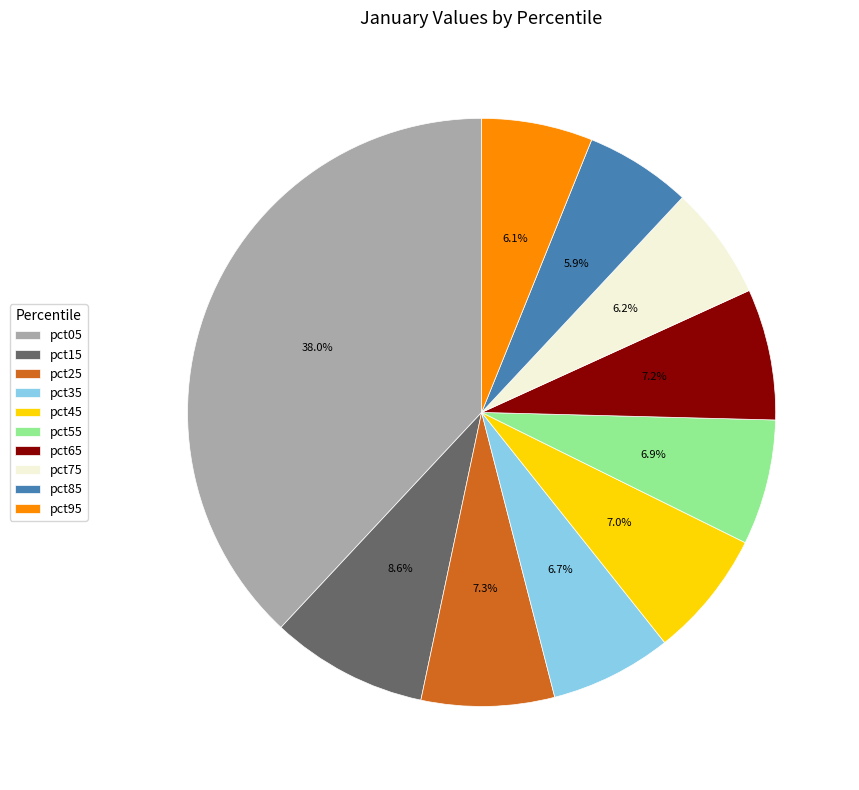

True or false: pct75 accounts for 6% of the total.

True